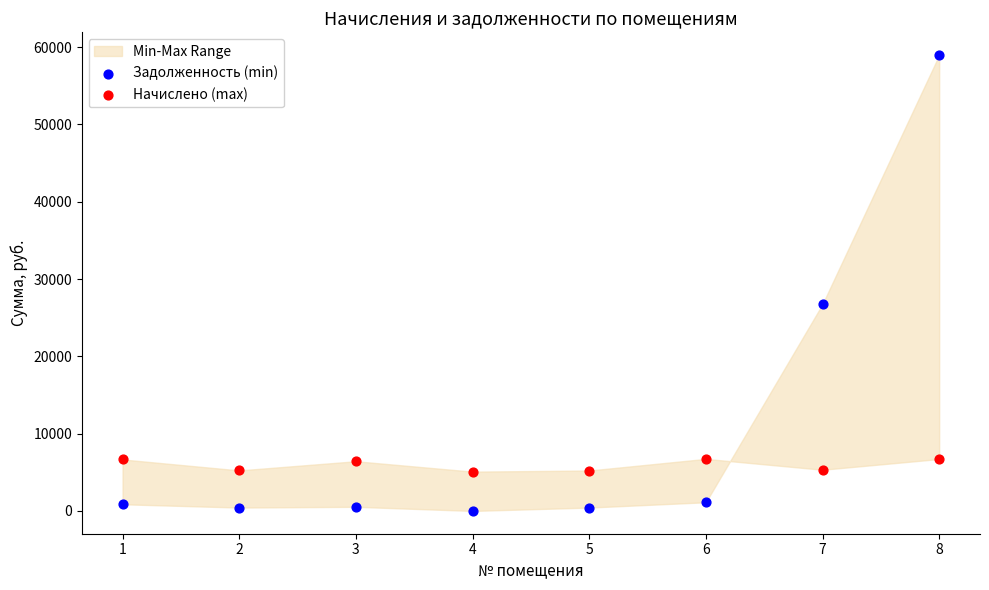

Which series has the widest spread of Y values?

Задолженность (min)